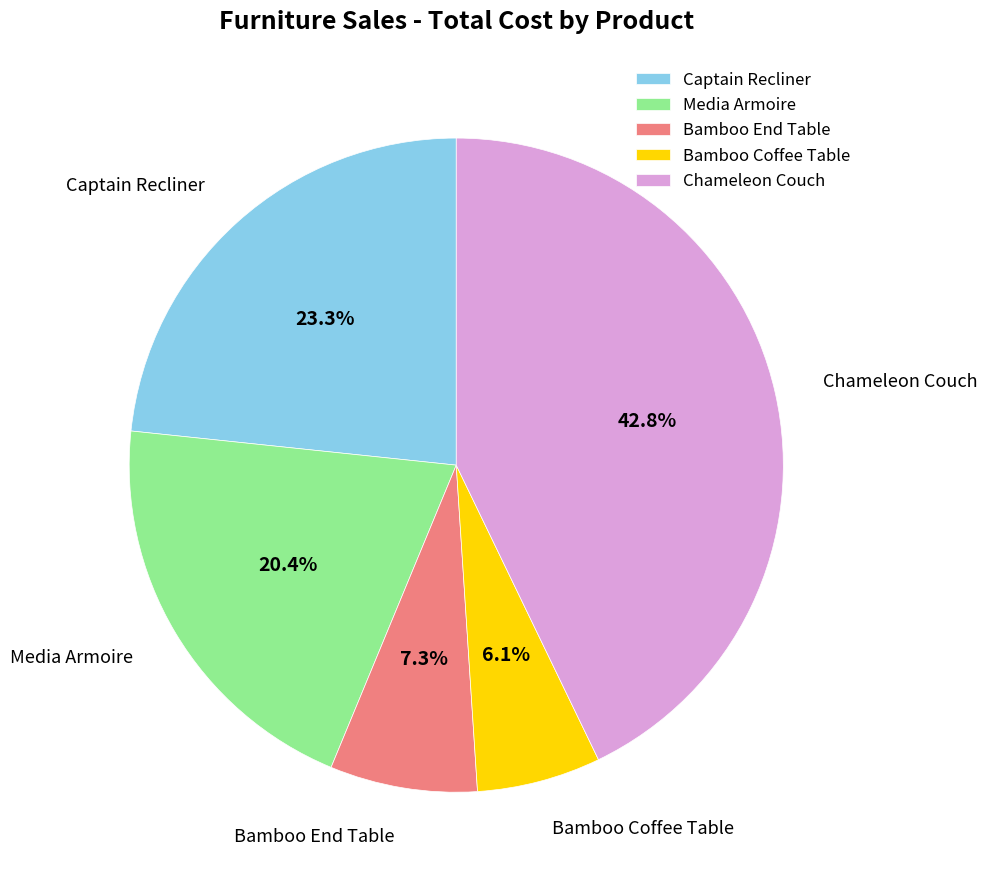

What portion of the pie excludes Media Armoire?

79.6%